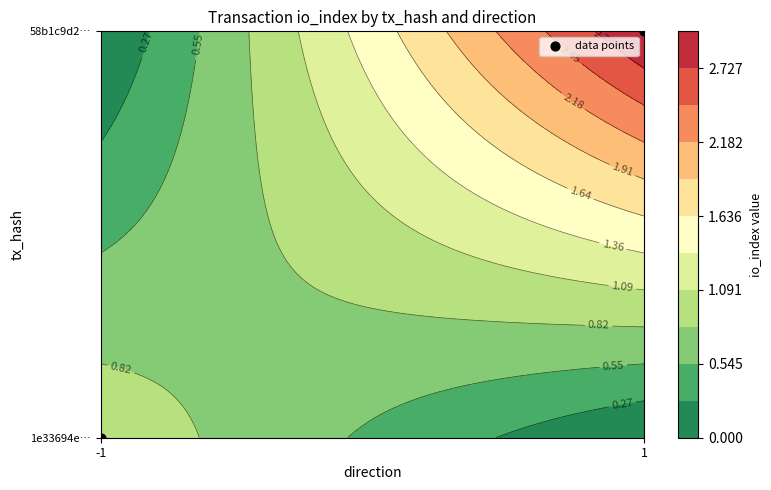

Rank the categories by value from lowest to highest.

-1, 1